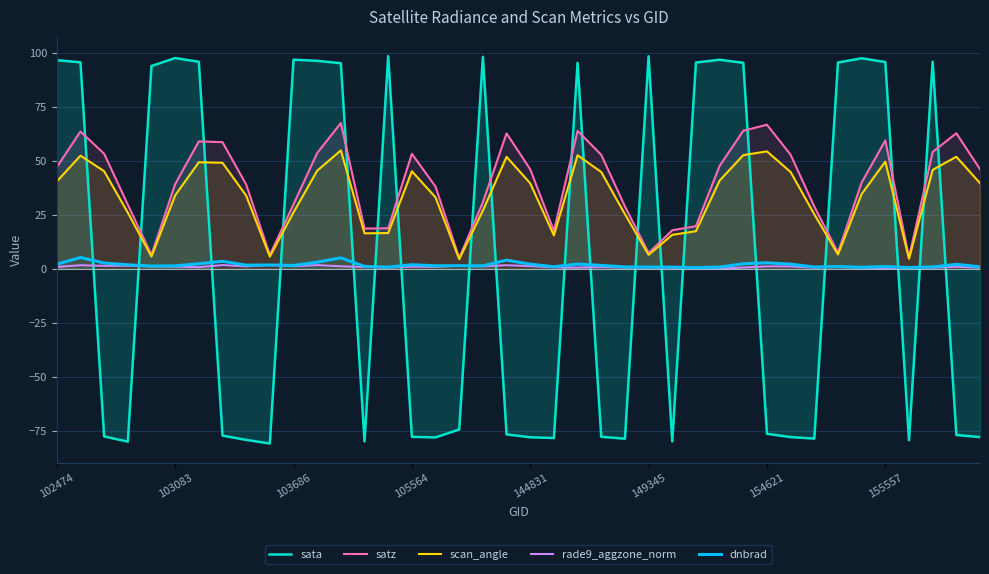

Which series has the largest range (max minus min)?

sata